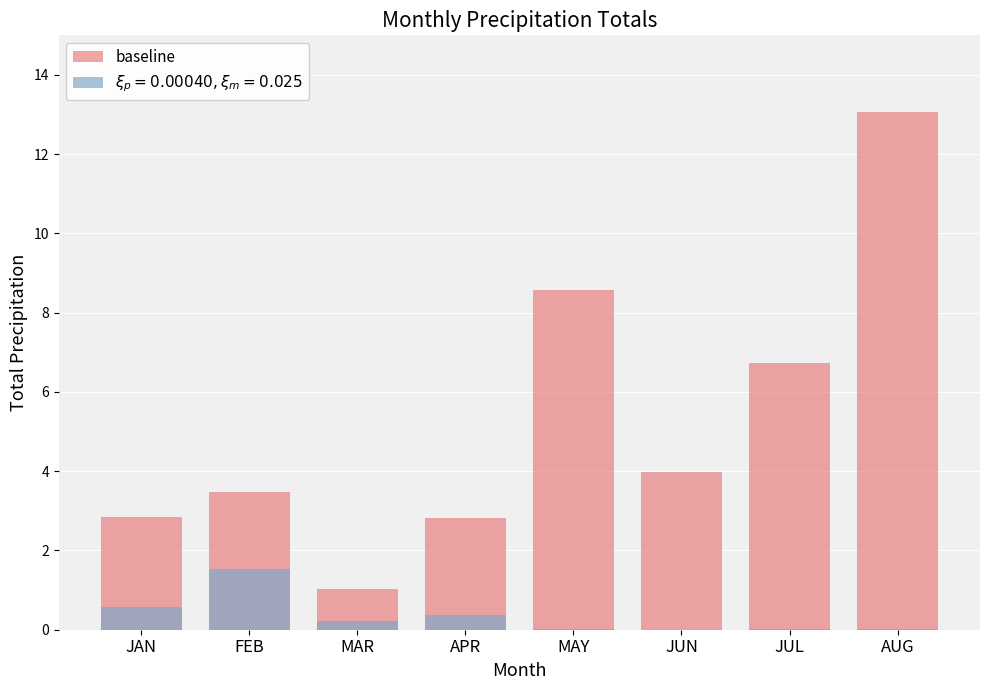

Which has a higher value, JAN or MAR?

JAN